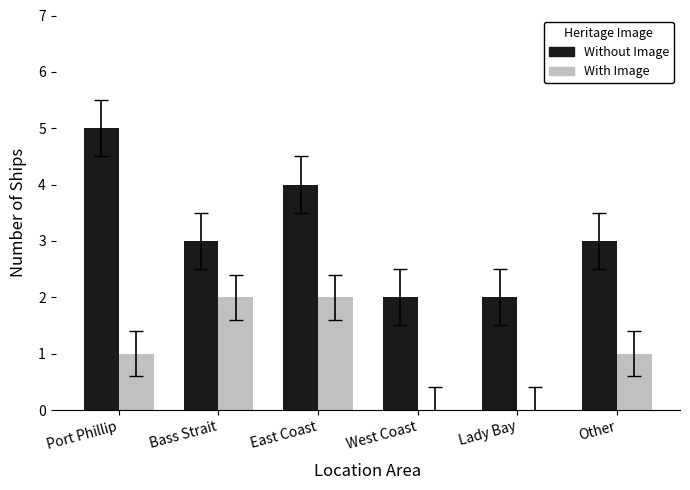

Are the bars horizontal?

No